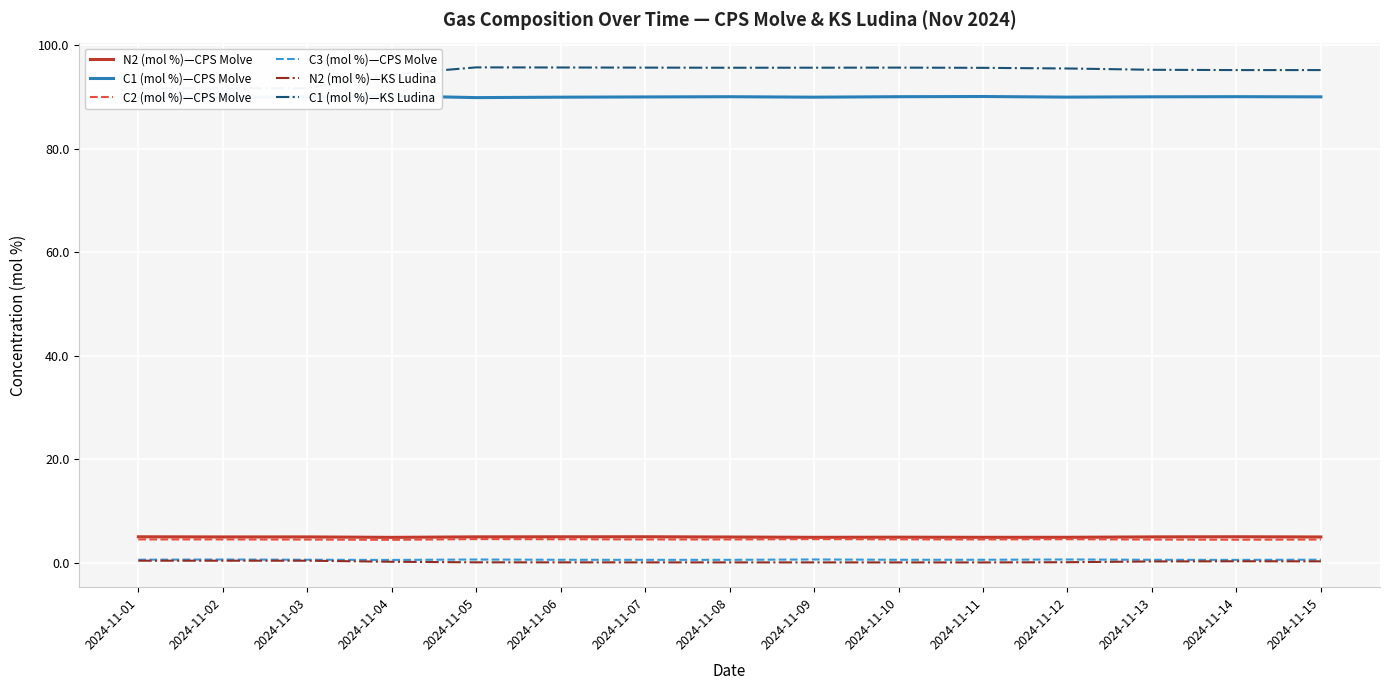

Does the chart display data point markers on the line(s)?

No